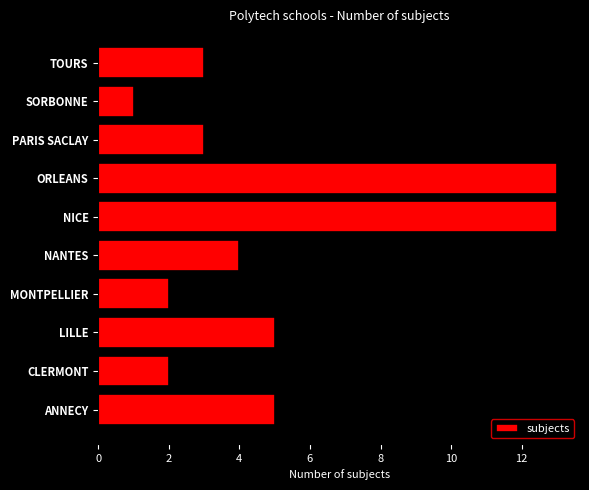

What is the difference between the second highest and second lowest values?

11